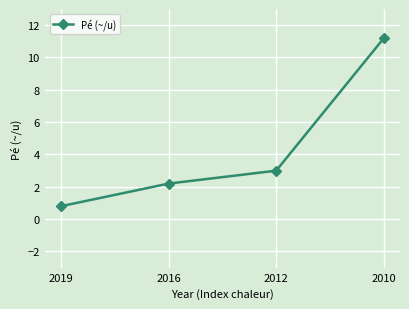

Reading left to right, extract all data points from this chart.

2019=0.8	2016=2.2	2012=3.0	2010=11.2